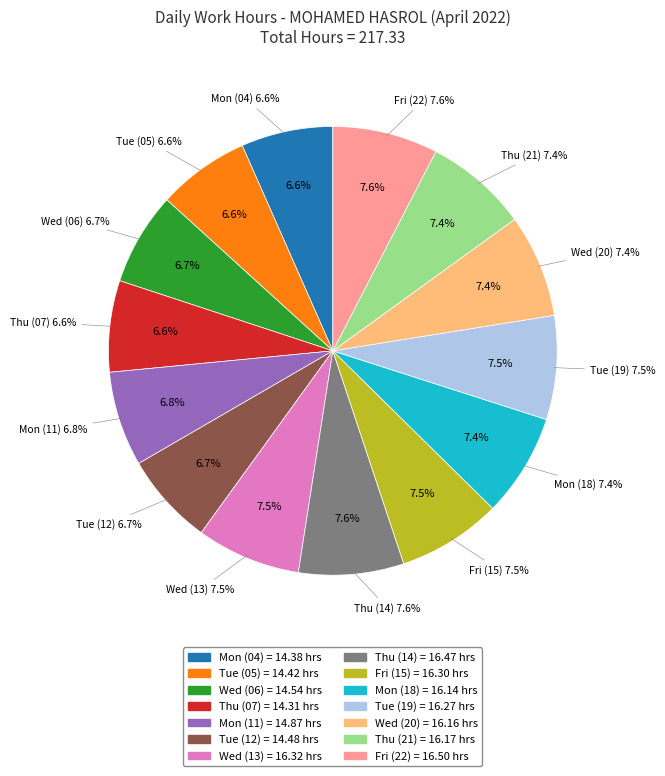

How many slices are in this pie chart?

14